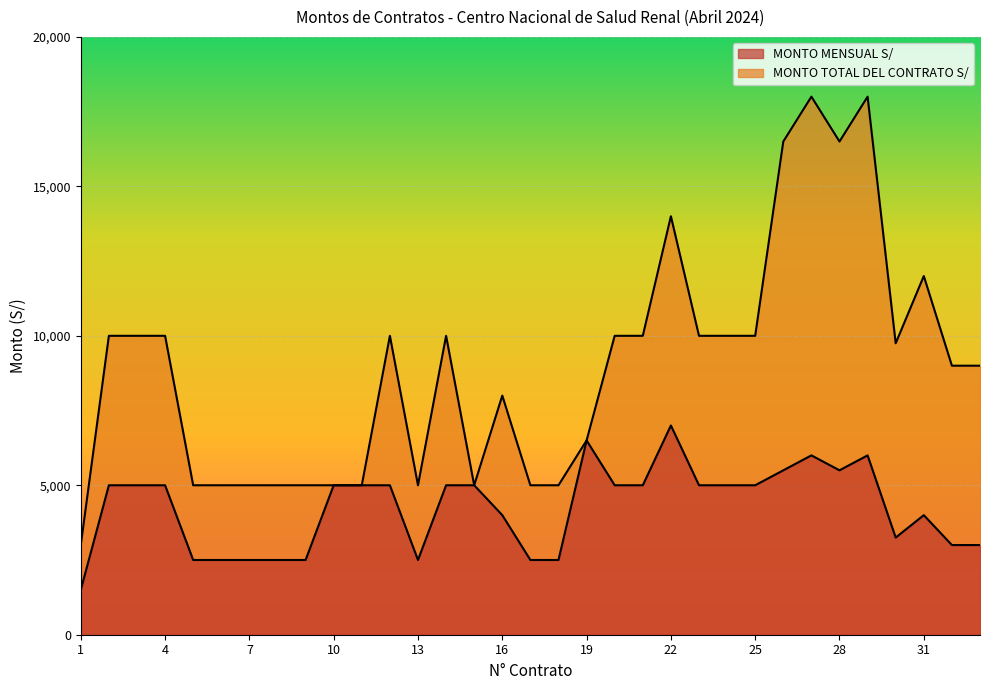

True or false: MONTO TOTAL DEL CONTRATO S/ has a value of 5694 at 27.

False